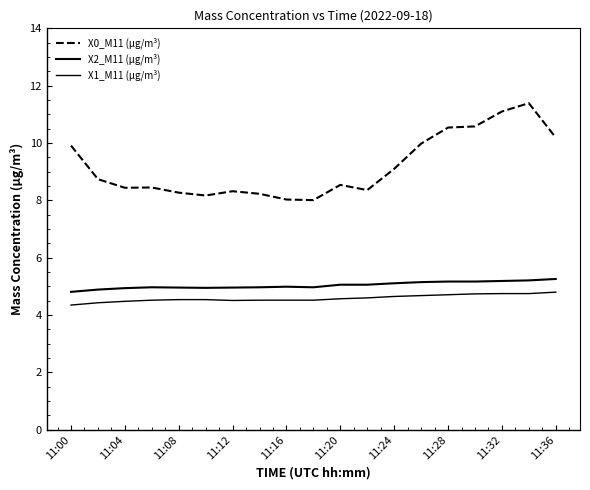

What is the value of the X0_M11 (μg/m³) point at the 18th from the left?

11.4